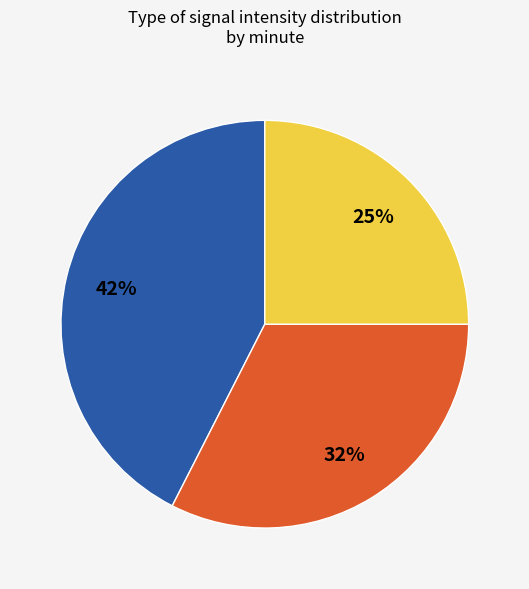

Is there a majority slice in this chart?

No